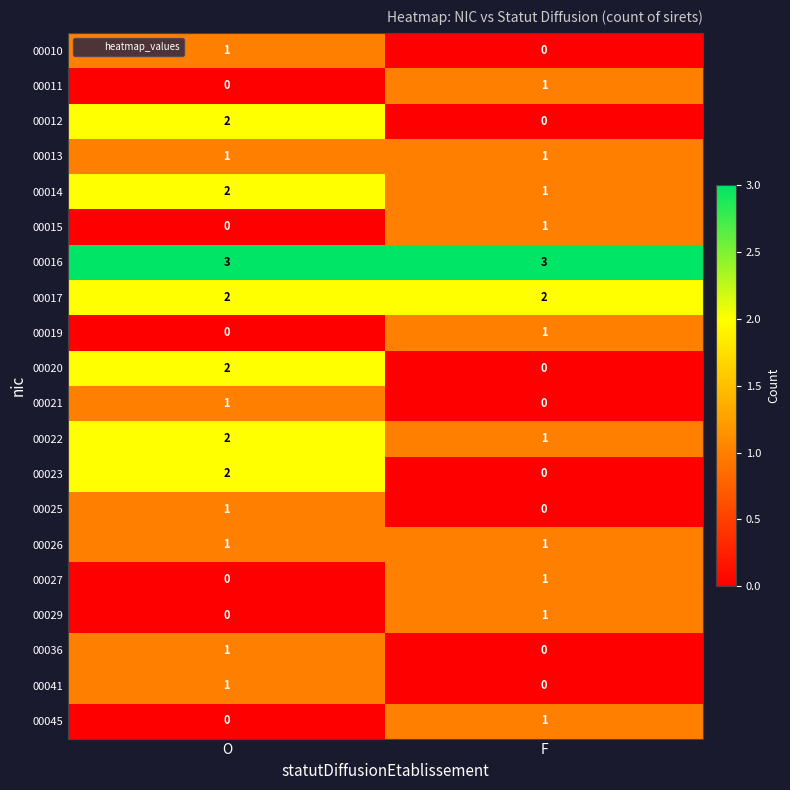

Which series has the largest total across all categories?

00016